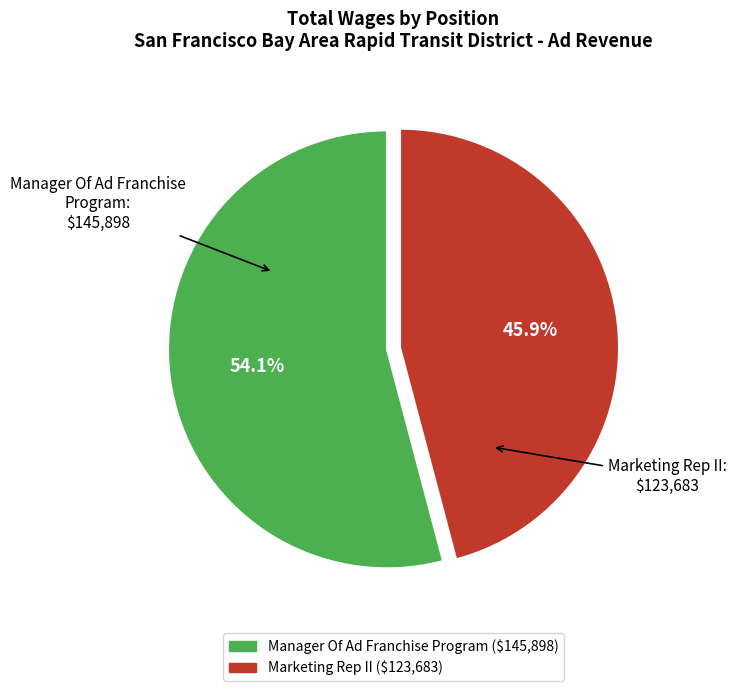

How many slices are in this pie chart?

2